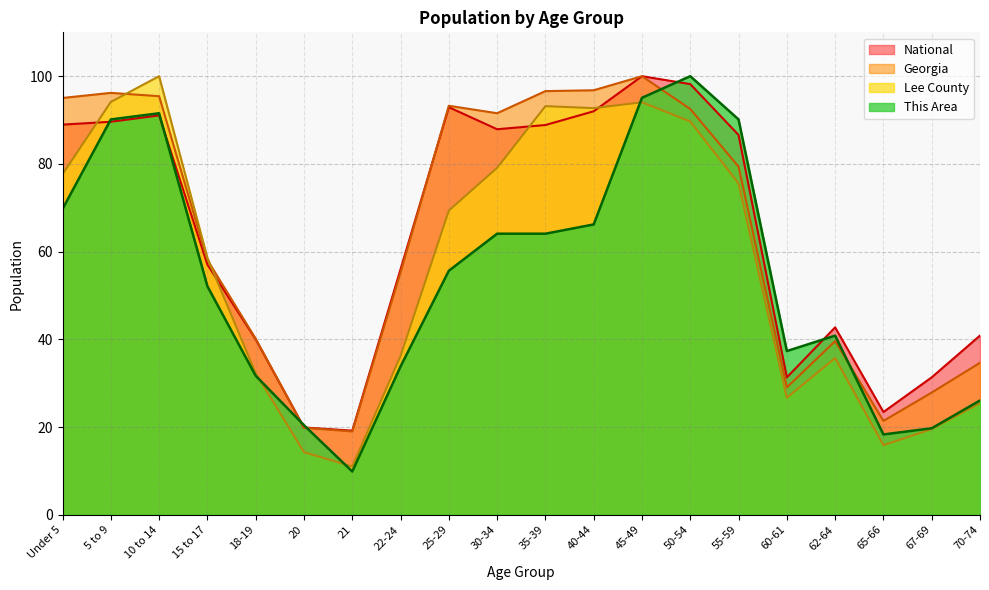

The This Area series shows 90.1 at 55-59. True or false?

True